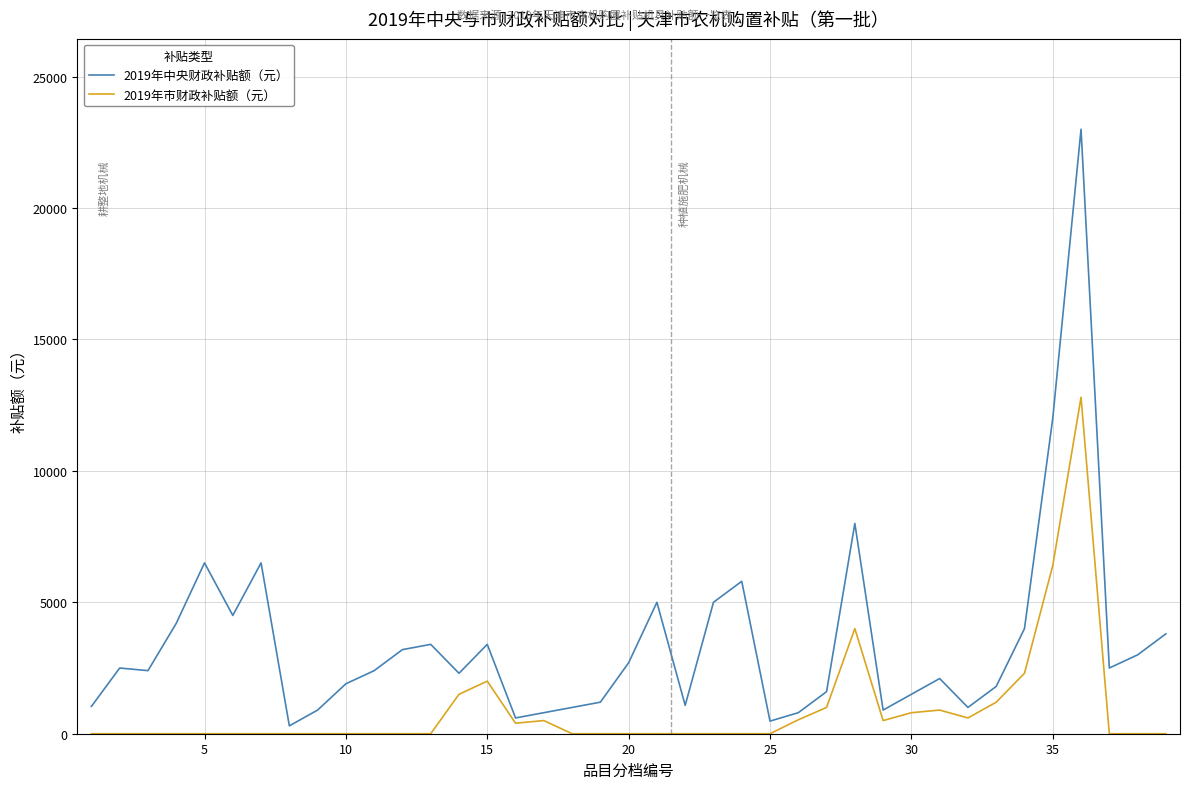

Rank the series by their maximum value, from lowest to highest.

2019年市财政补贴额（元）, 2019年中央财政补贴额（元）